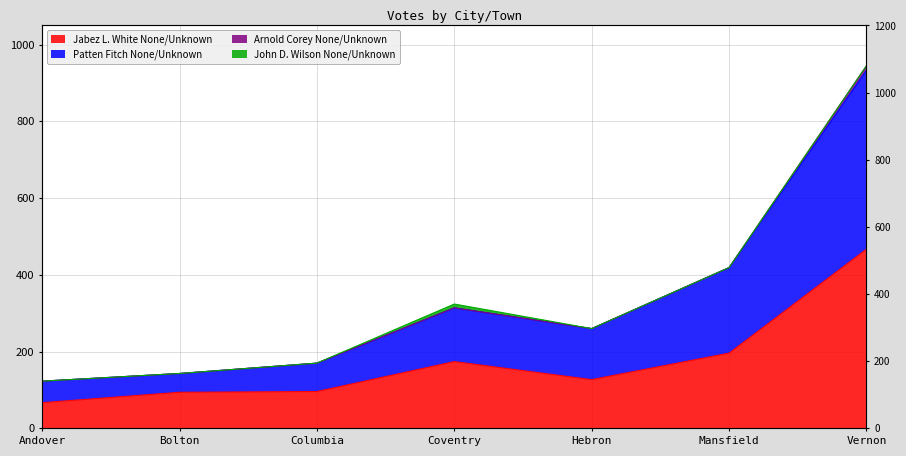

Which category has the highest value in the Jabez L. White None/Unknown series?

Vernon